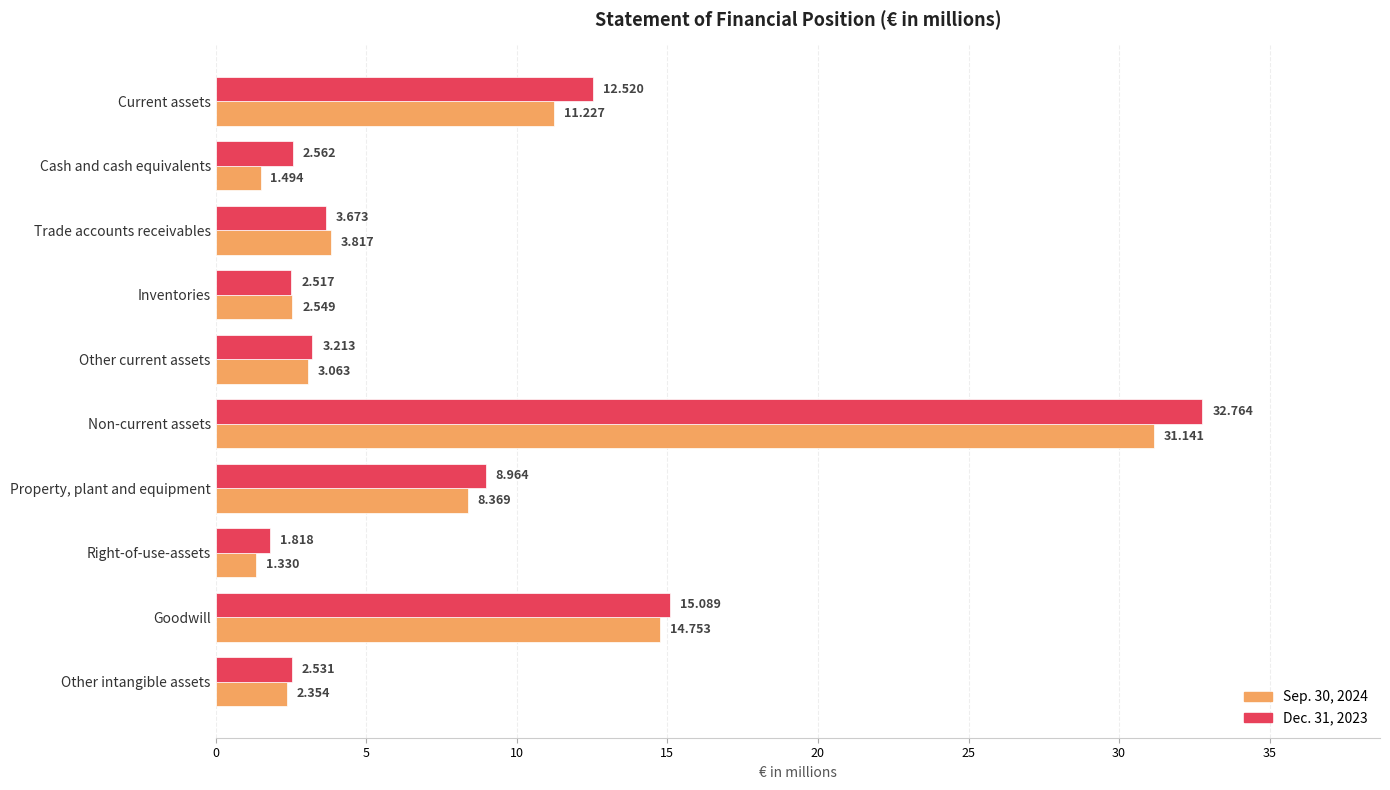

Where is Dec. 31, 2023 nearest to the value 17?

Goodwill